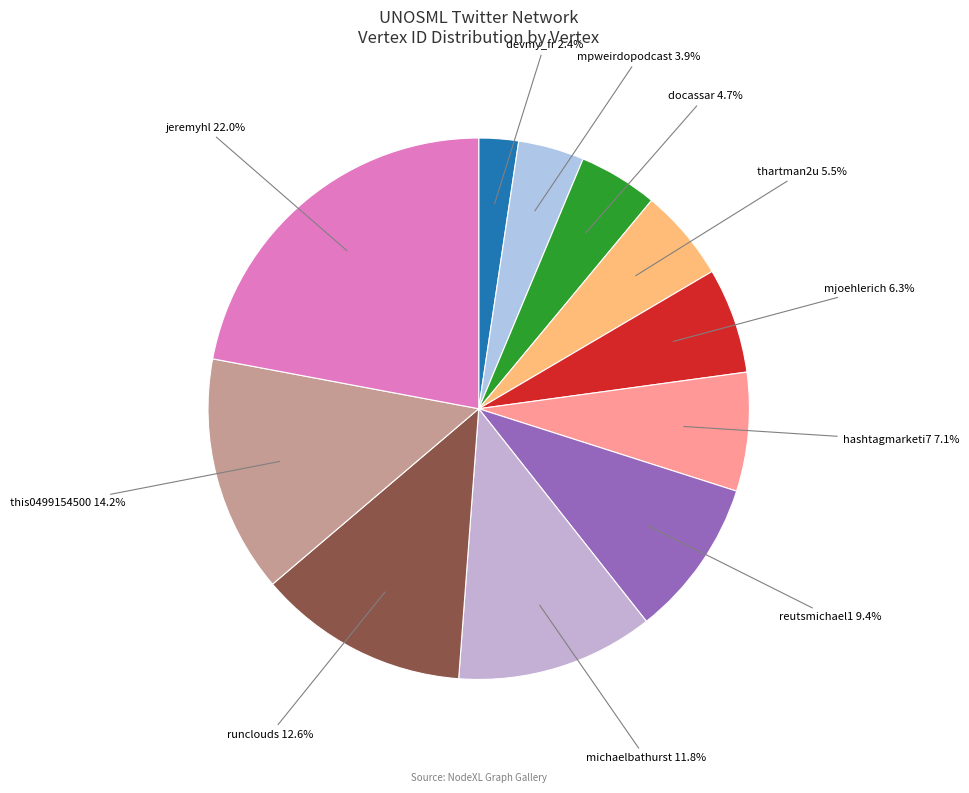

What is the smallest slice in the pie chart?

devmy_fr